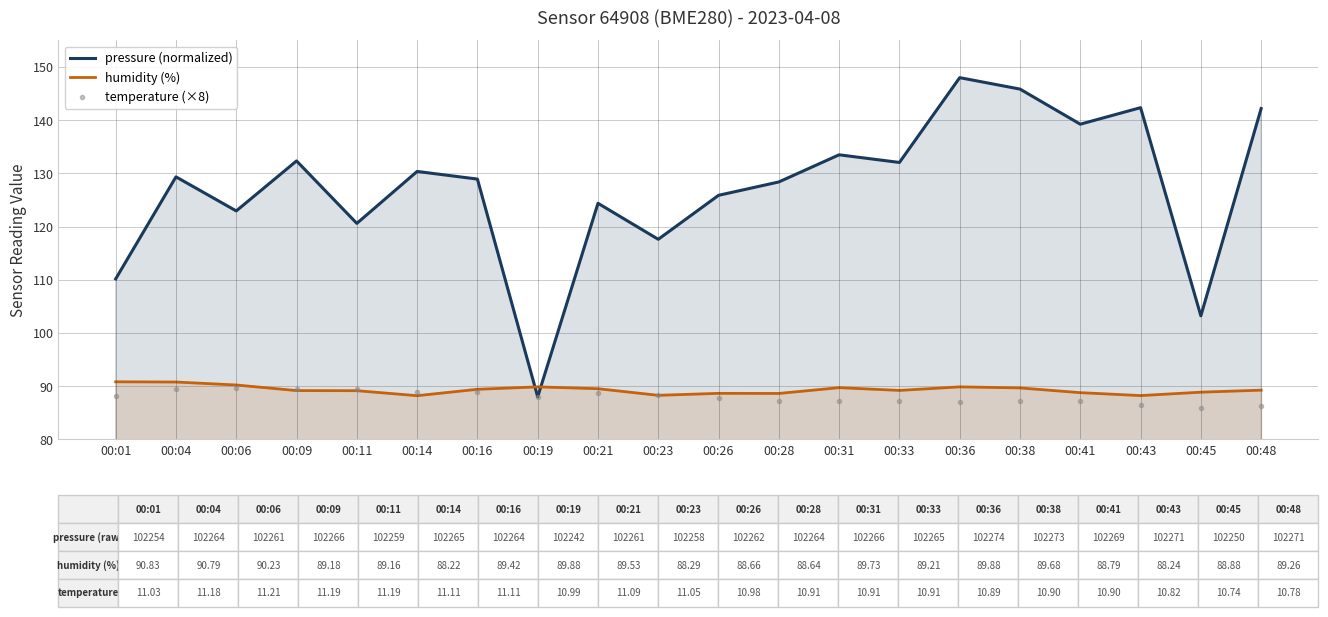

The pressure (normalized) series shows 125.9 at 00:26. True or false?

True